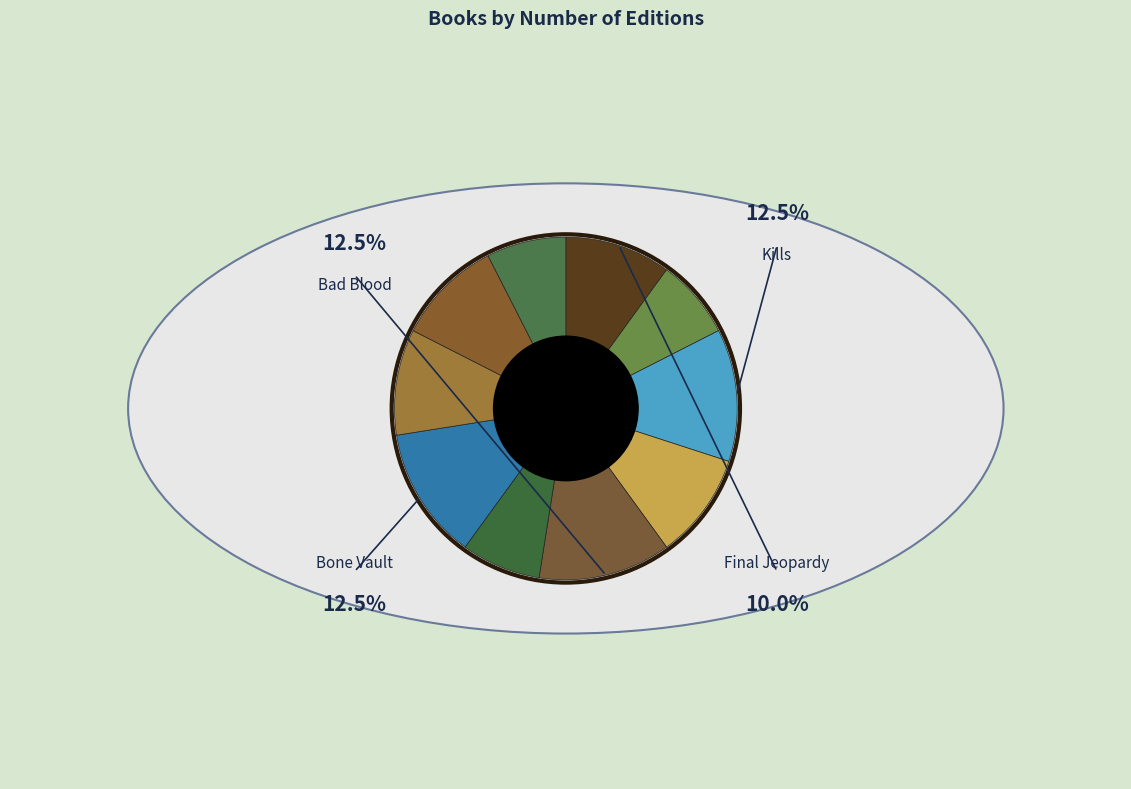

Rank the categories by value from highest to lowest.

Kills, Bad Blood, Bone Vault, Final Jeopardy, Likely to Die, Death Dance, Entombed, FaceOff, Cold Hit, Deadhouse